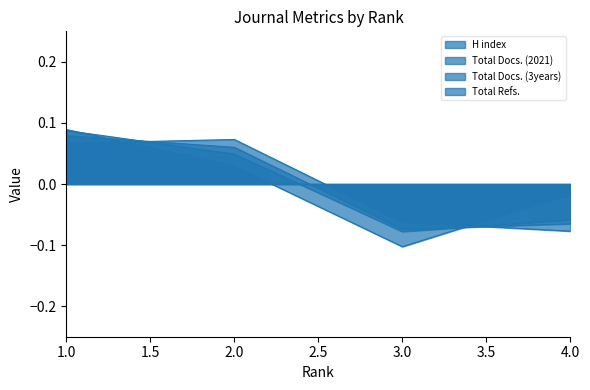

At which category does H index reach its first local peak?

2